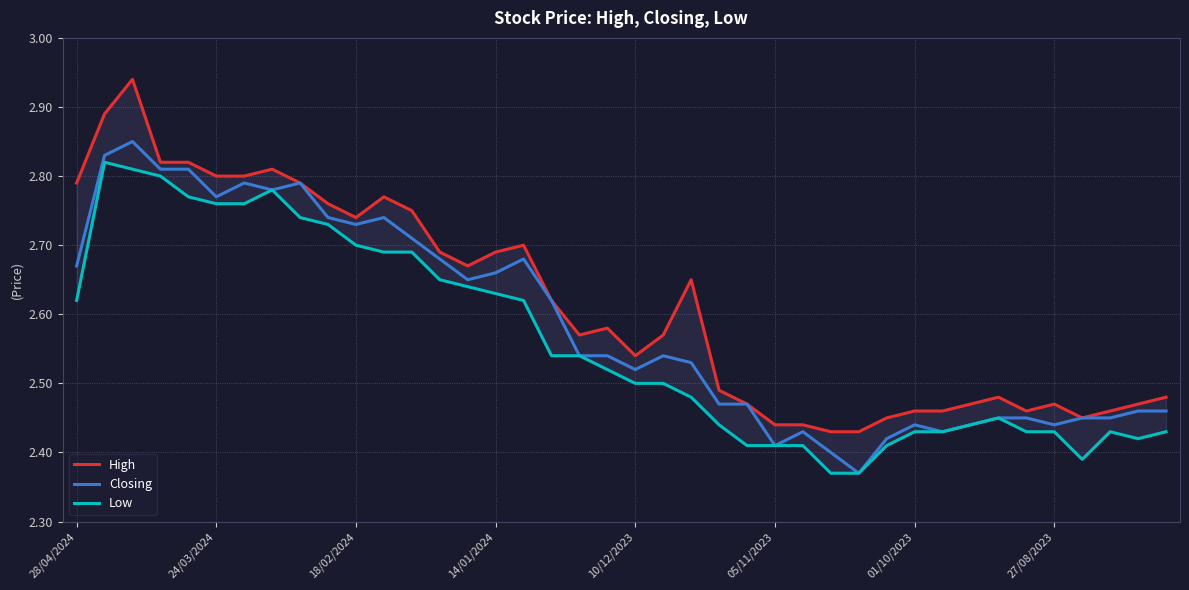

Which series changed the most between 12 and 22?

Low